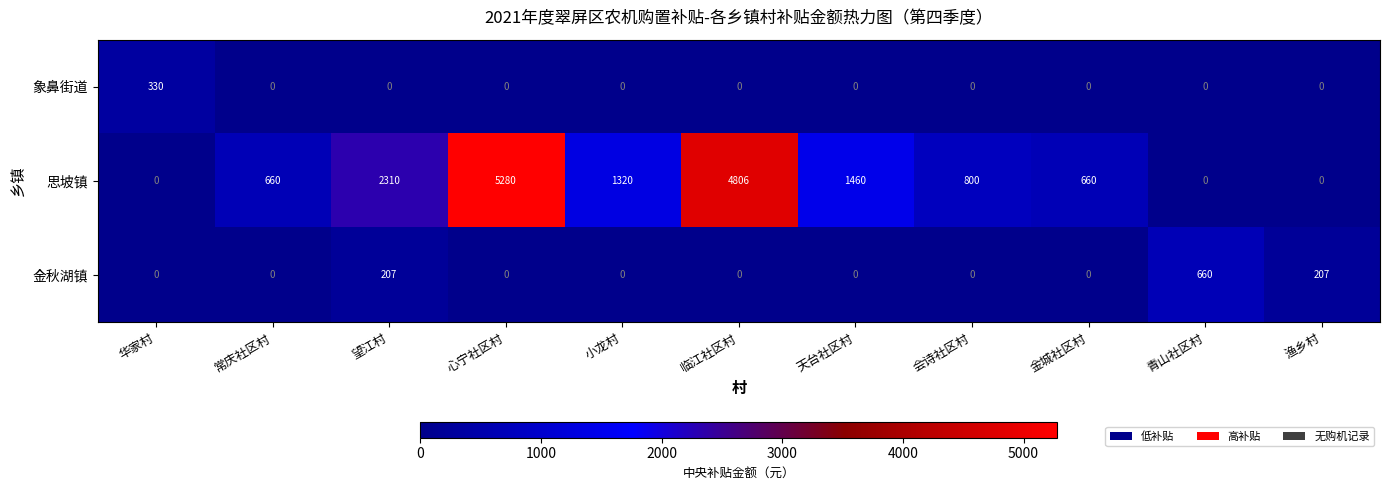

List the series in order of their peak value, highest first.

思坡镇, 金秋湖镇, 象鼻街道